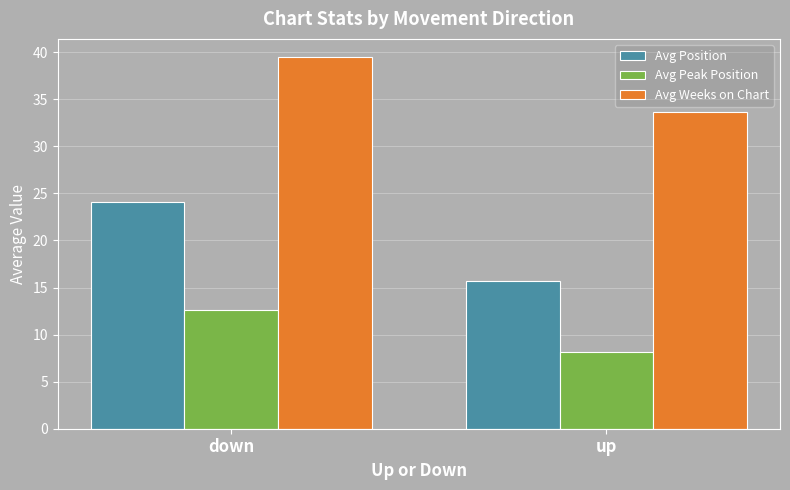

What is the approximate value of Avg Peak Position at down?

12.7